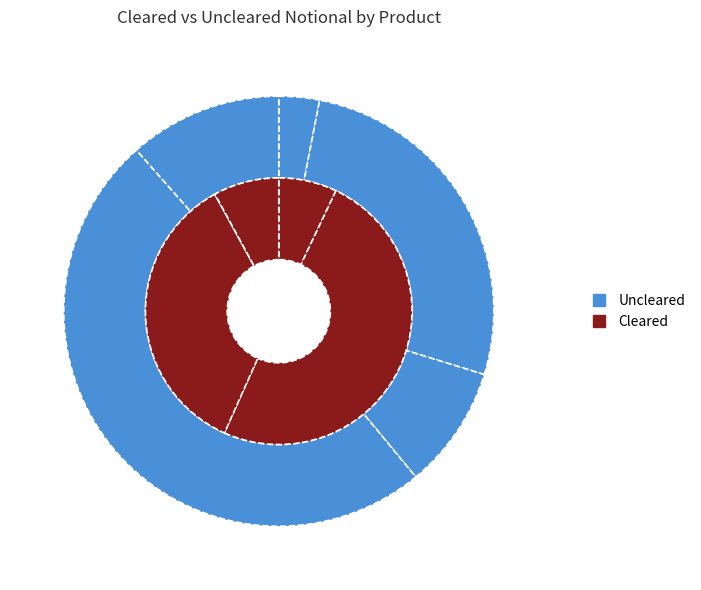

To the nearest percent, what is the difference between the largest and smallest slice percentages?

46%